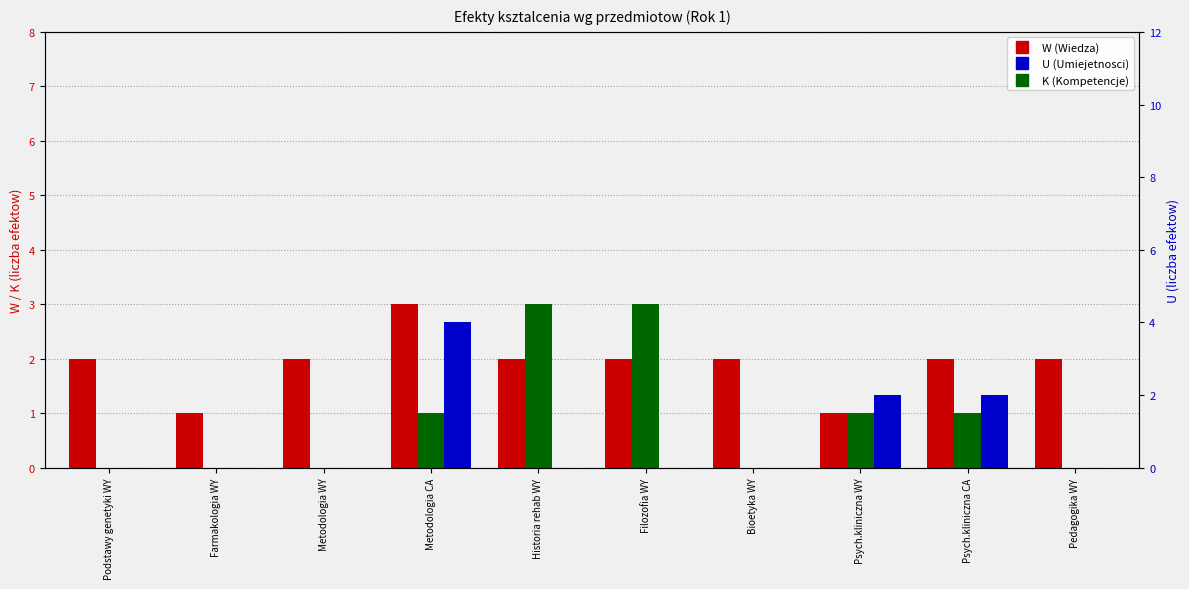

Rank the series at Bioetyka WY from lowest to highest value.

K (Kompetencje), U (Umiejetnosci), W (Wiedza)